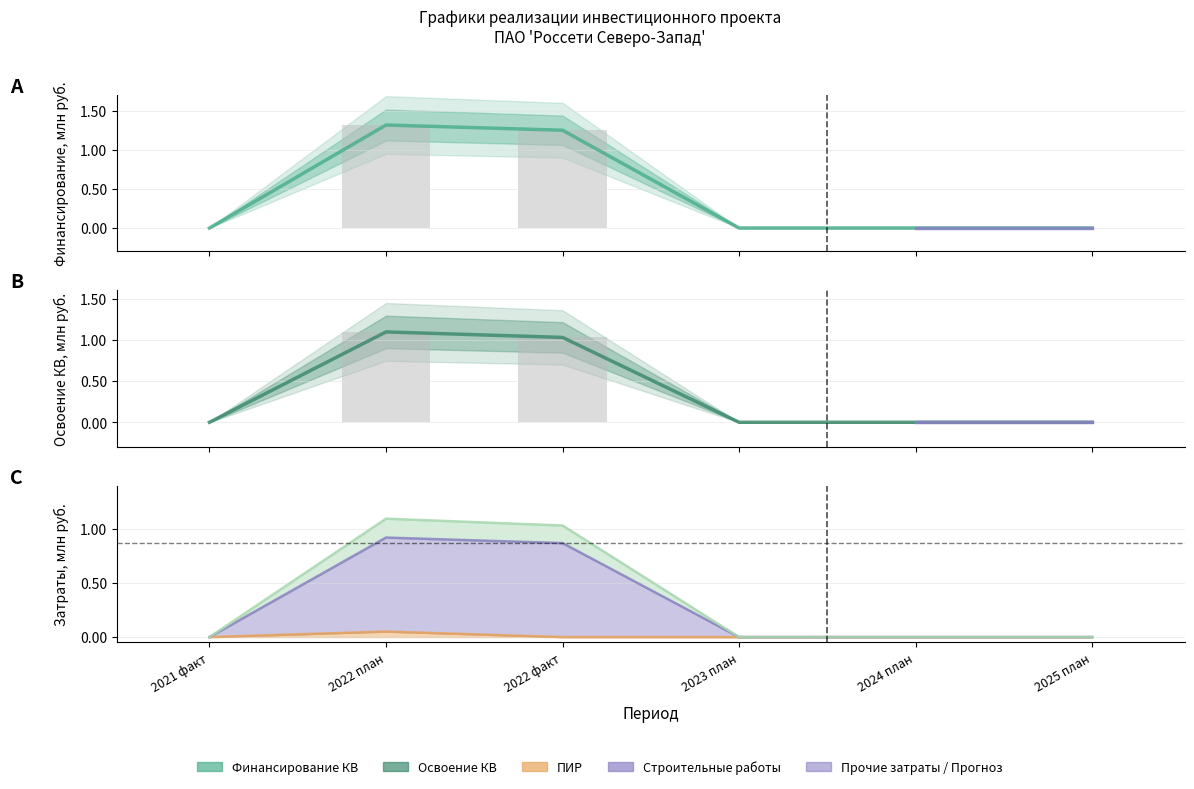

What is the difference between the Освоение КВ values at 2024 план and 2022 план?

1.1